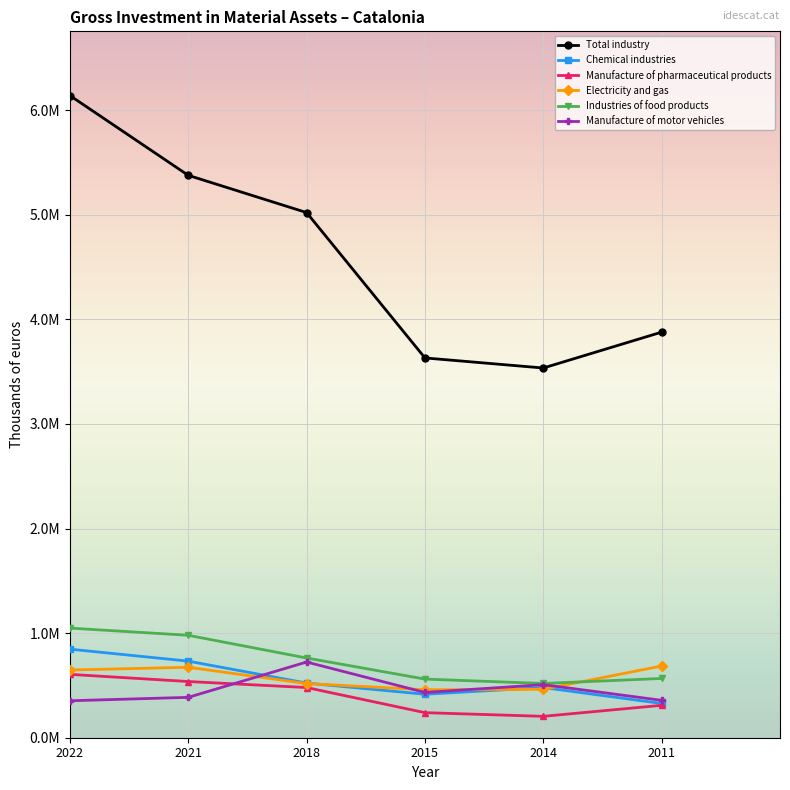

Reading left to right, list all the values displayed in this chart.

Total industry: 2022=6139101	2021=5376356	2018=5020405	2015=3630691	2014=3534418	2011=3877515
Chemical industries: 2022=846727	2021=732195	2018=522498	2015=415536	2014=479686	2011=327424
Manufacture of pharmaceutical products: 2022=605834	2021=537192	2018=479767	2015=239567	2014=204428	2011=309841
Electricity and gas: 2022=647179	2021=673438	2018=517757	2015=458633	2014=462578	2011=685743
Industries of food products: 2022=1047869	2021=979235	2018=762106	2015=560500	2014=518641	2011=566495
Manufacture of motor vehicles: 2022=353303	2021=385940	2018=723630	2015=432825	2014=507348	2011=357426